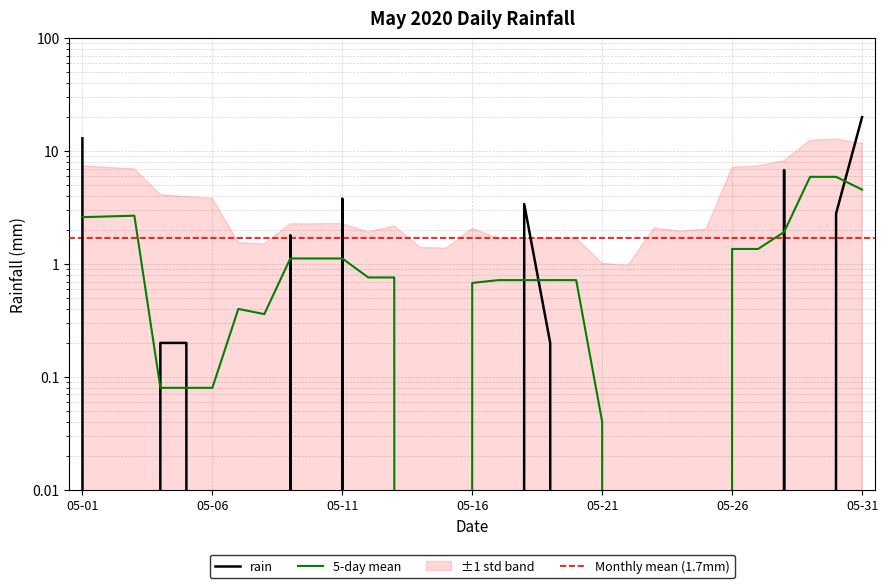

Is it true that the value at 2020-05-14 is 13.4?

False